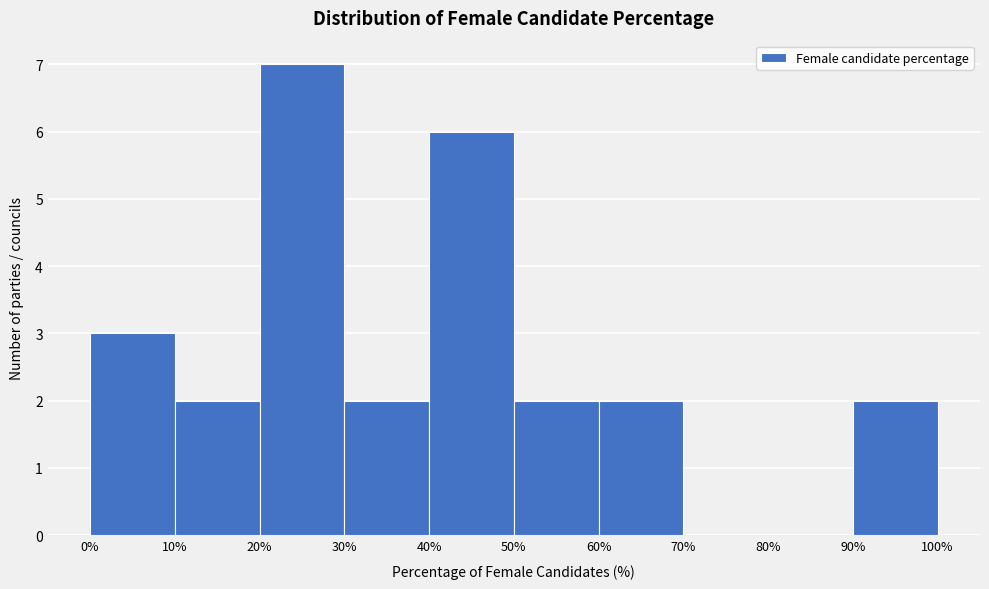

Reading left to right, transcribe this chart: for each bar, give the range it covers on the x-axis and its height. The values are not printed on the chart, so give them approximately, as read against the axis.

0% to 10%: 3
10% to 20%: 2
20% to 30%: 7
30% to 40%: 2
40% to 50%: 6
50% to 60%: 2
60% to 70%: 2
70% to 80%: 0
80% to 90%: 0
90% to 100%: 2